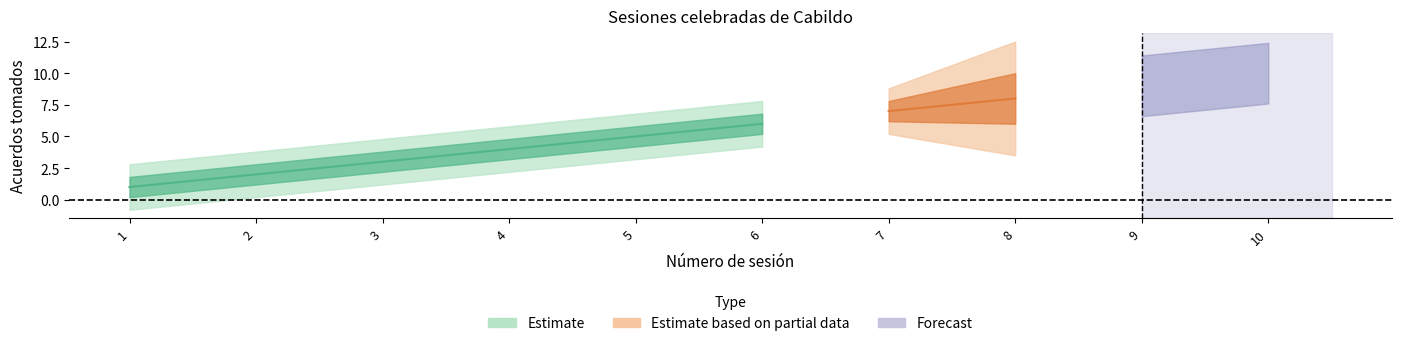

How many data points in Numero_de_sesion are less than 6?

5